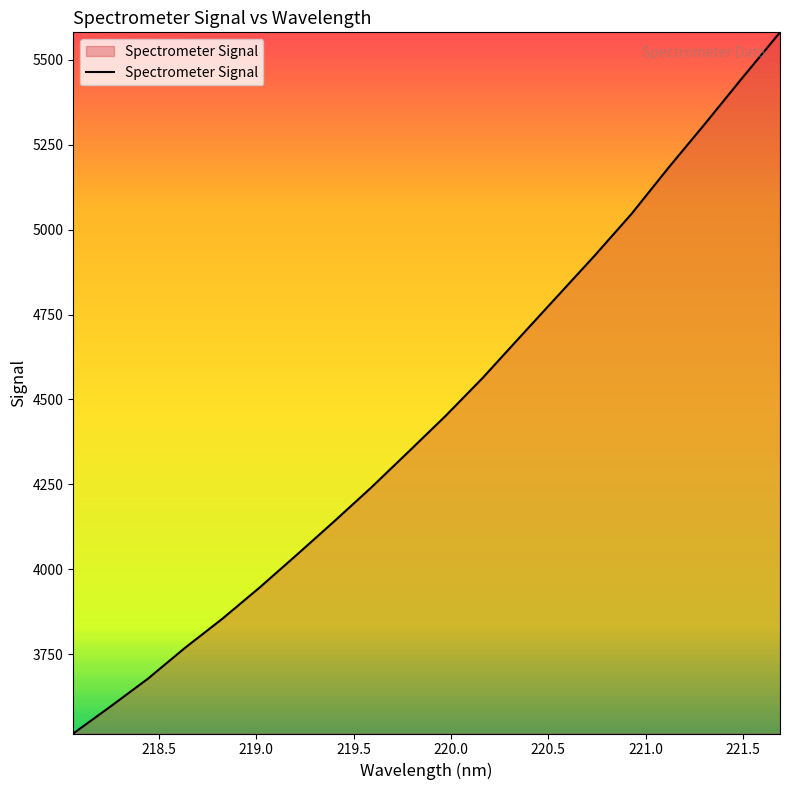

What is the greatest value displayed?

5580.2